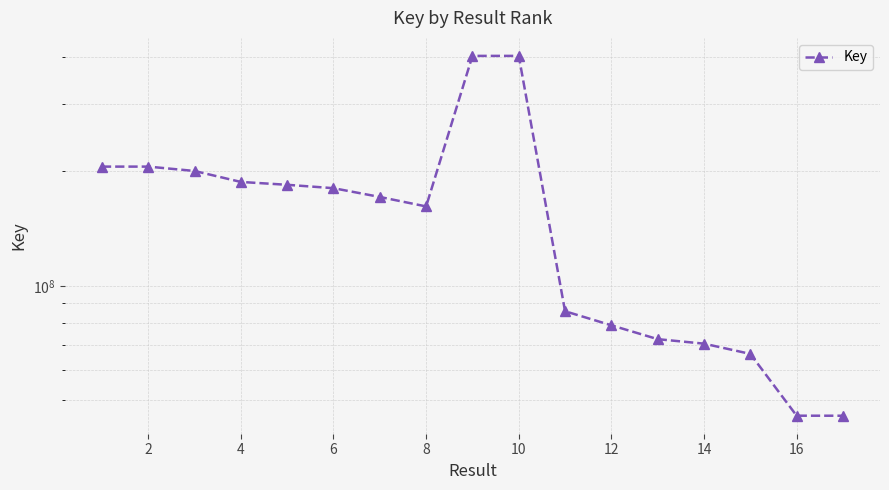

How many series are shown in this chart?

1